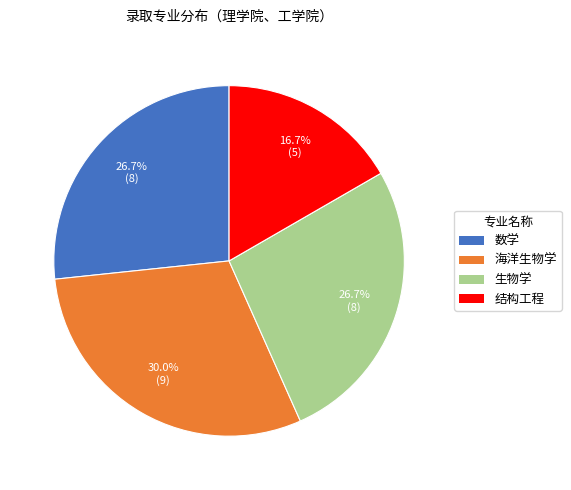

Is it true that 数学 is 20% of the pie?

False